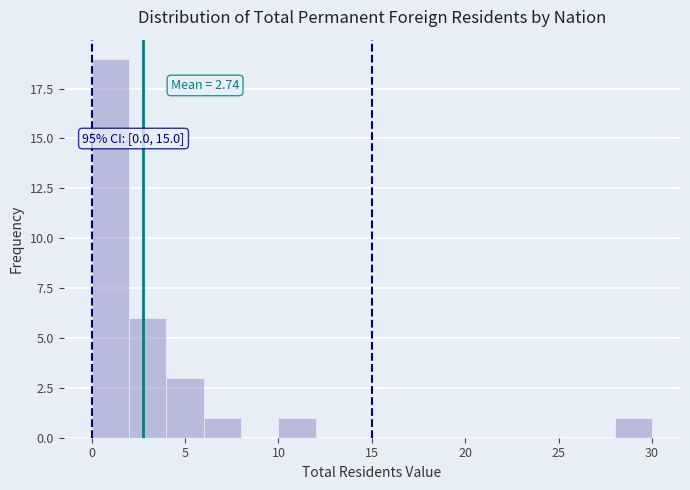

Over which range of the x-axis is the bar tallest?

0 to 2